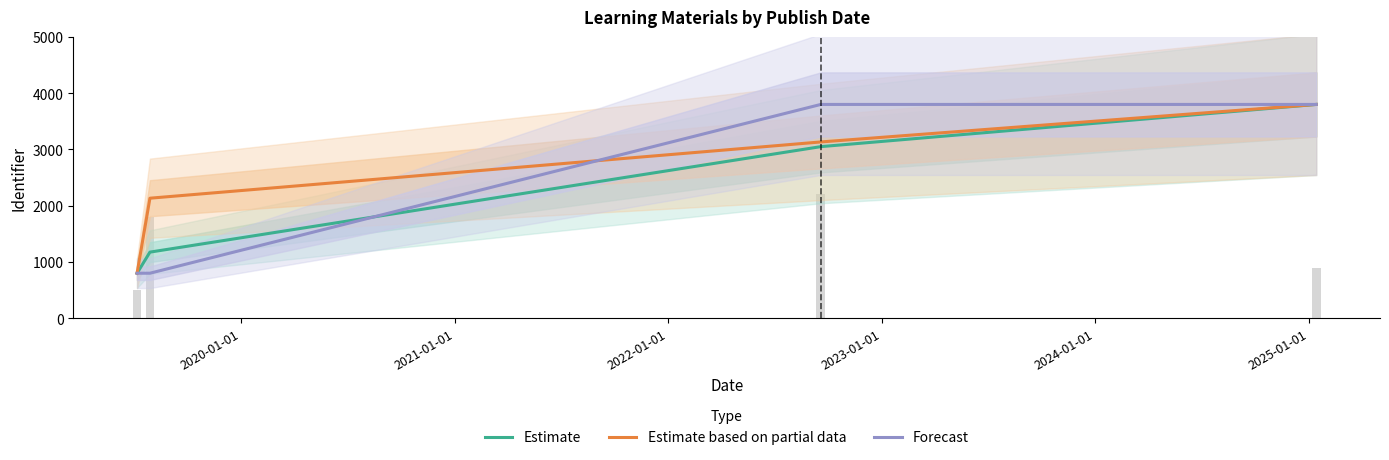

True or false: Estimate based on partial data has a value of 2133.3 at 2020-01-01.

True